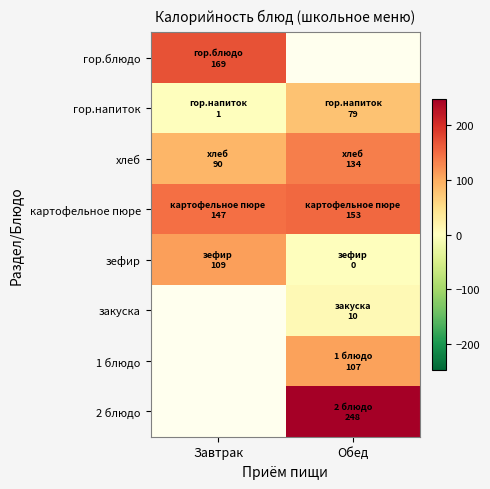

Between Завтрак and Обед, which is larger?

Обед